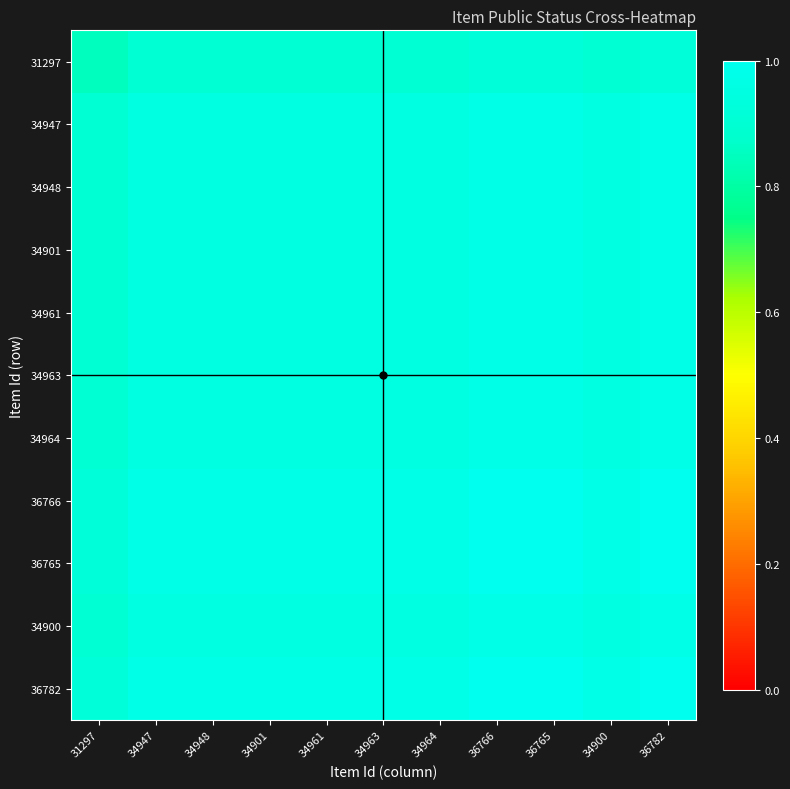

What is the smallest value displayed?

0.9